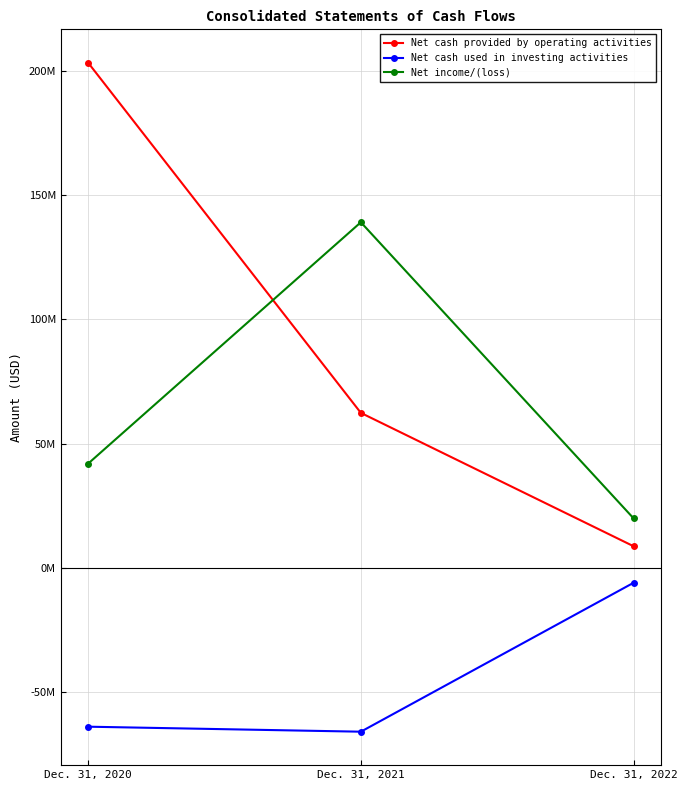

Rank the series by their maximum value, from lowest to highest.

Net cash used in investing activities, Net income/(loss), Net cash provided by operating activities